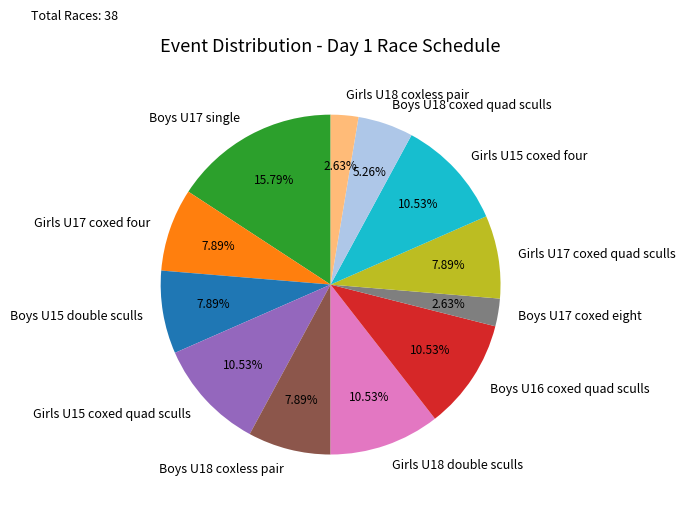

How much of the chart is everything except Boys U17 coxed eight?

97.4%